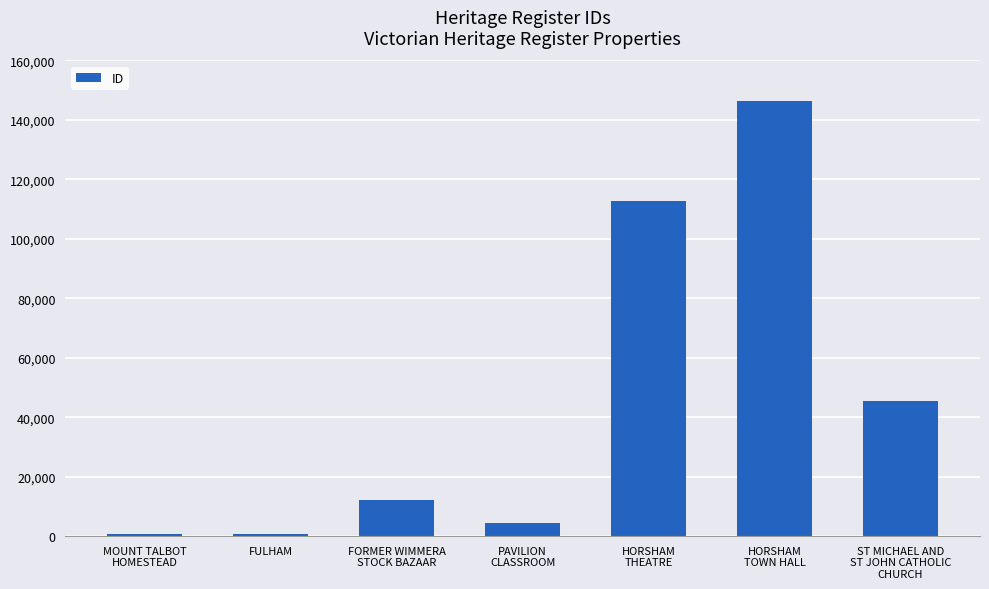

What is the sum of the values at ST MICHAEL AND
ST JOHN CATHOLIC
CHURCH and HORSHAM
TOWN HALL?

191746